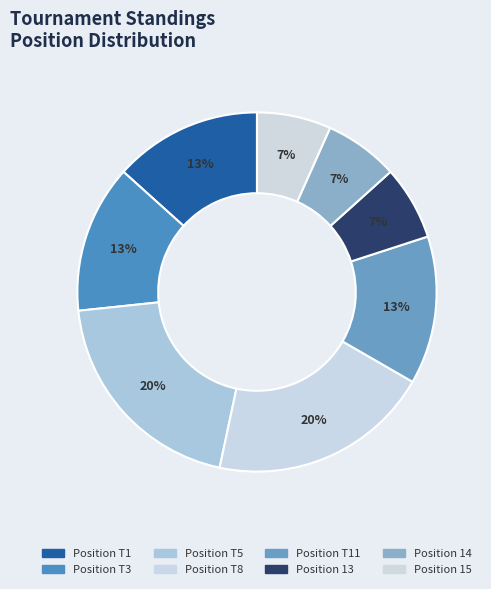

Count the number of slices in the pie.

8